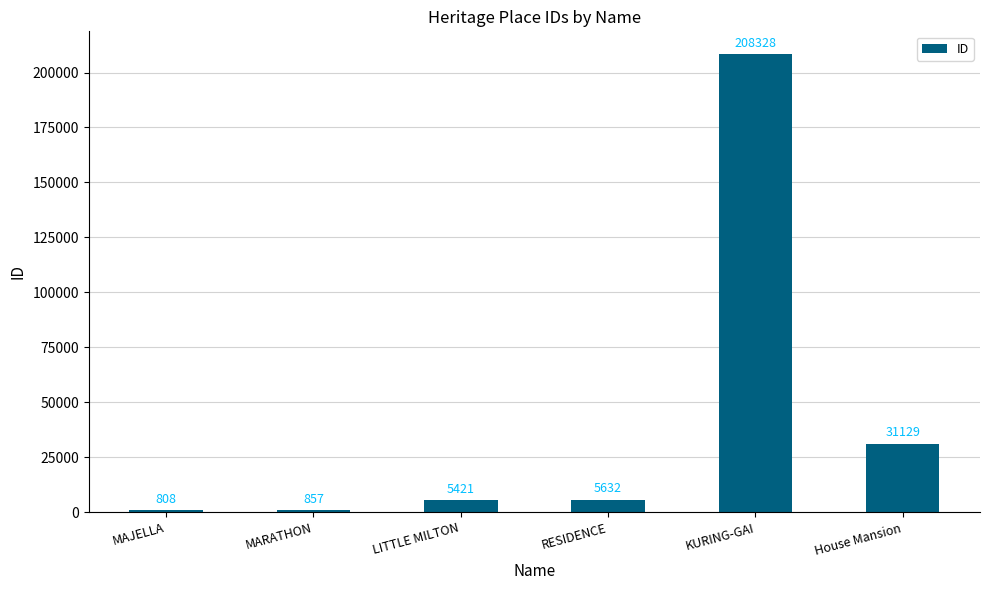

What is the label of the 3rd bar from the right?

RESIDENCE